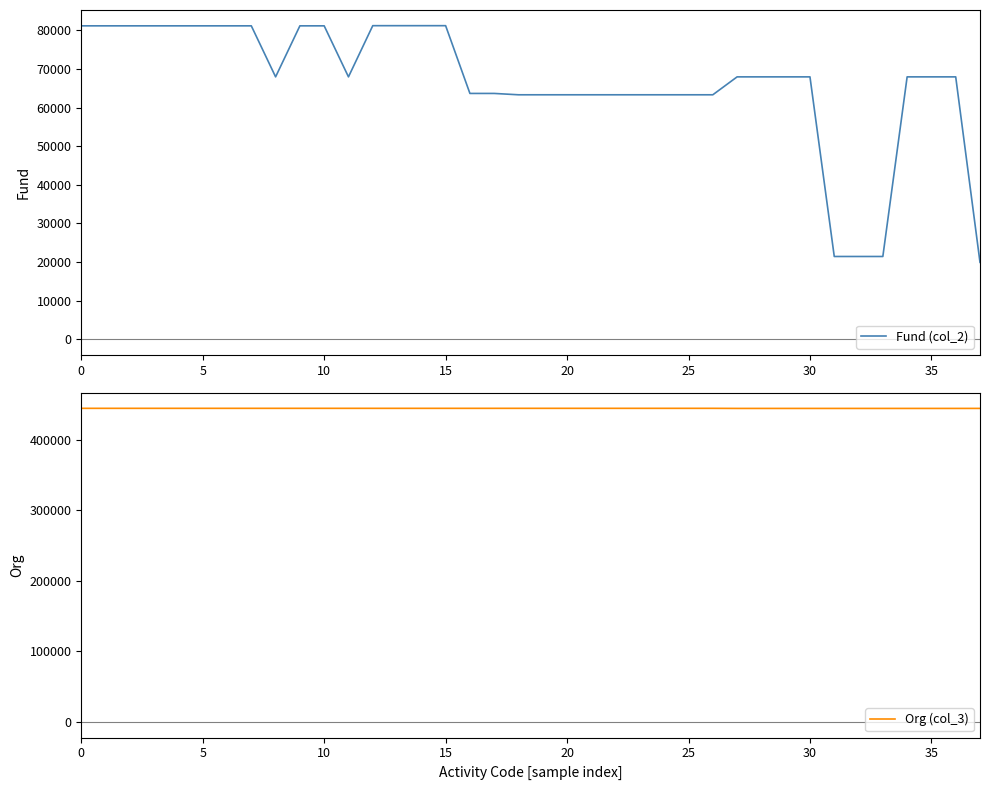

The value of Org (col_3) at 15 is 444771. True or false?

True